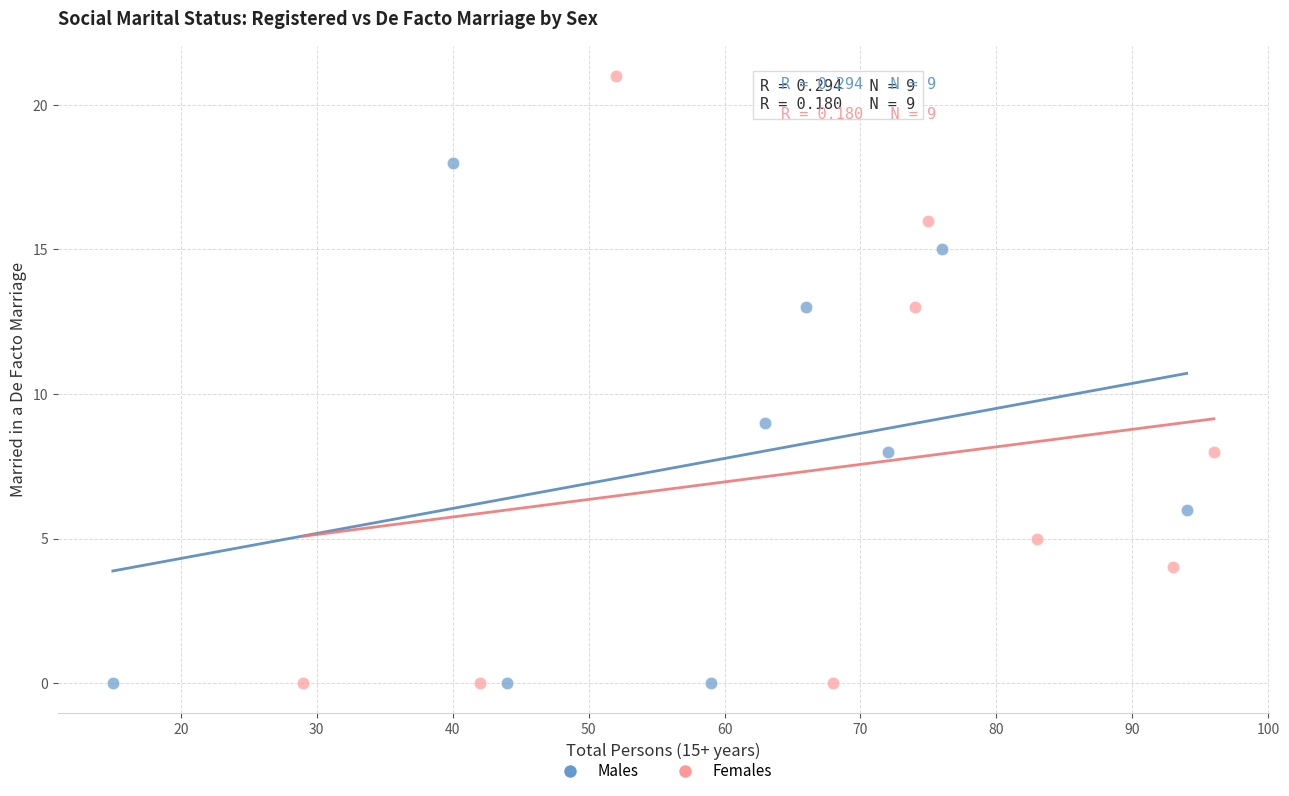

Which series reaches the maximum Y coordinate?

Females